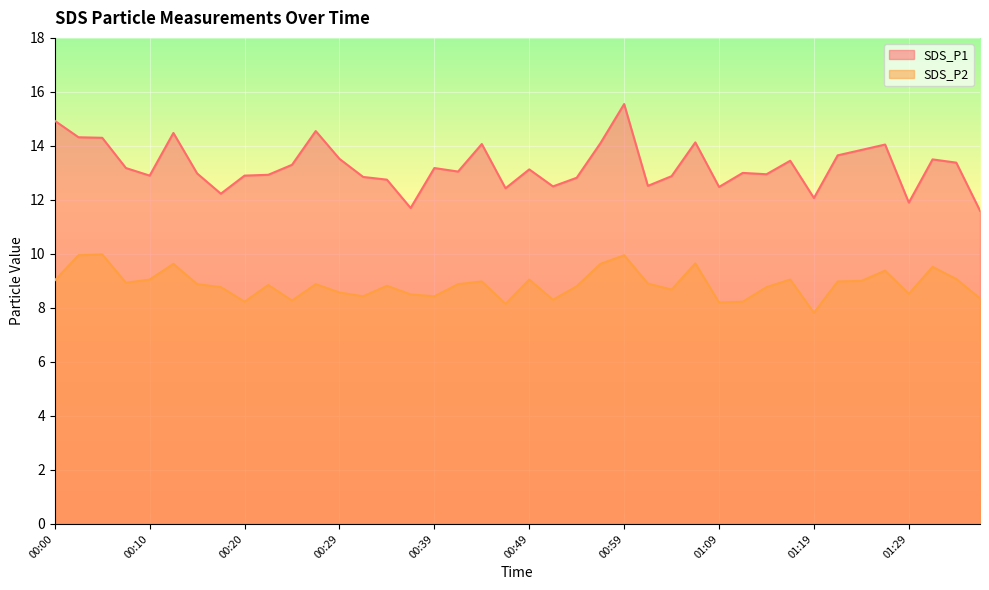

What is the greatest value displayed?

15.6